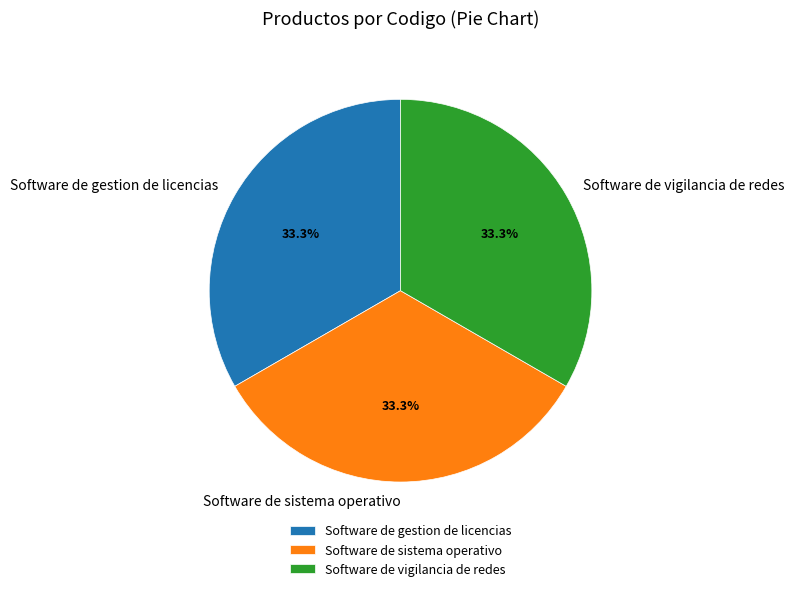

Approximately how many times larger is the value at Software de gestion de licencias compared to Software de vigilancia de redes?

1.0